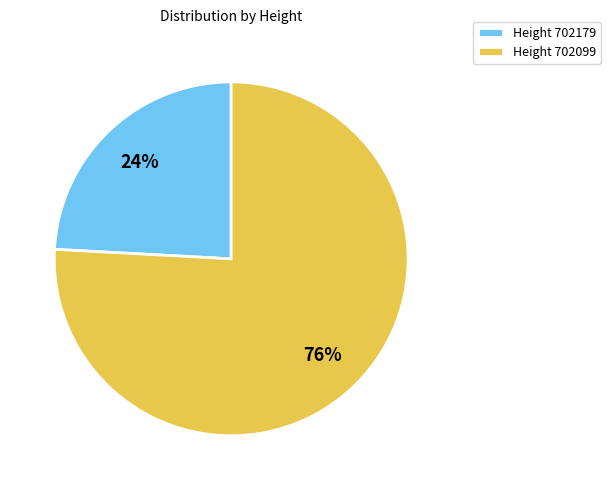

What is the largest slice in the pie chart?

Height 702099